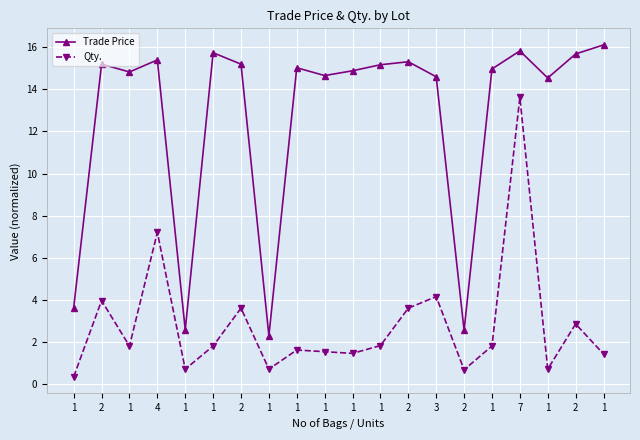

True or false: Qty. has a value of 0.2 at 1.

False